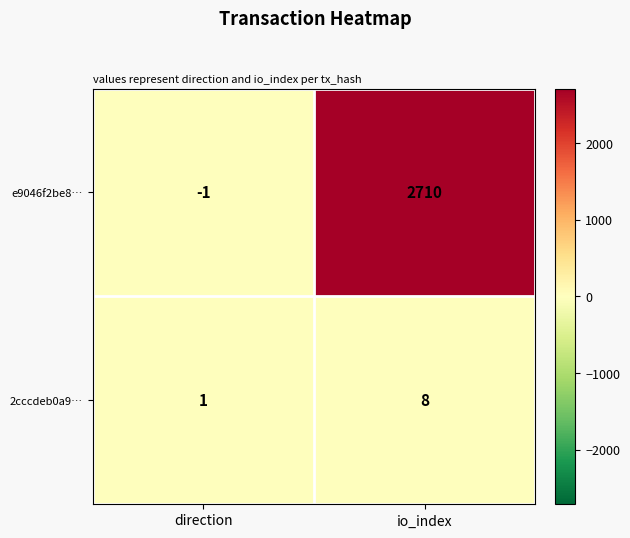

What is the smallest value displayed?

-1